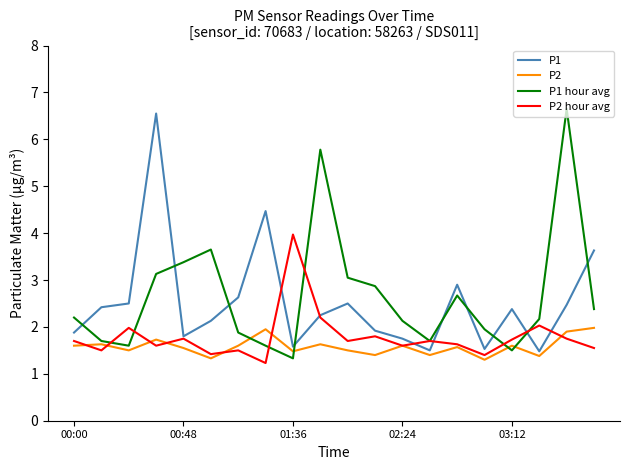

What are all the series names shown in the legend?

P1, P2, P1 hour avg, P2 hour avg